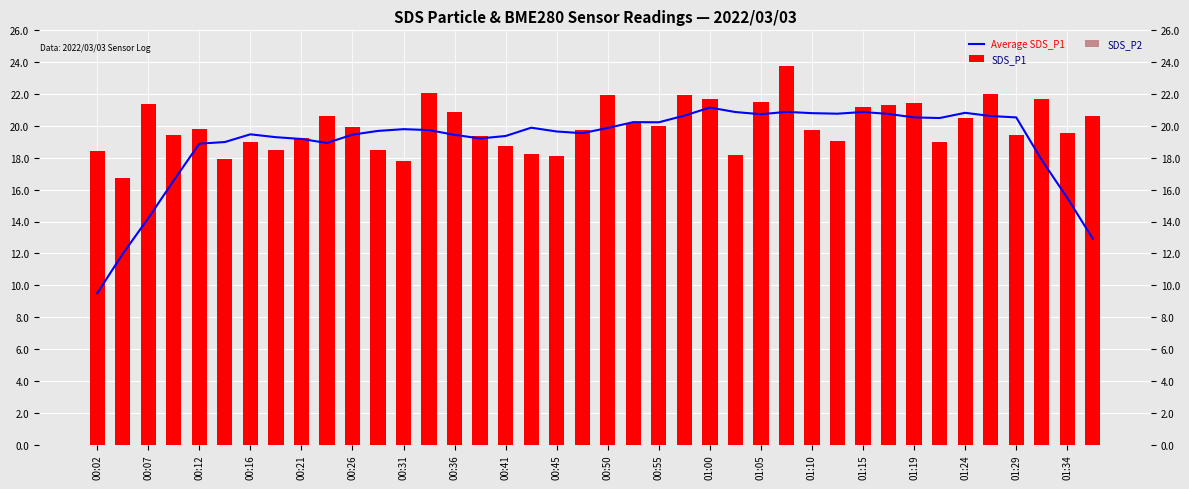

Count the number of categories in the chart.

40